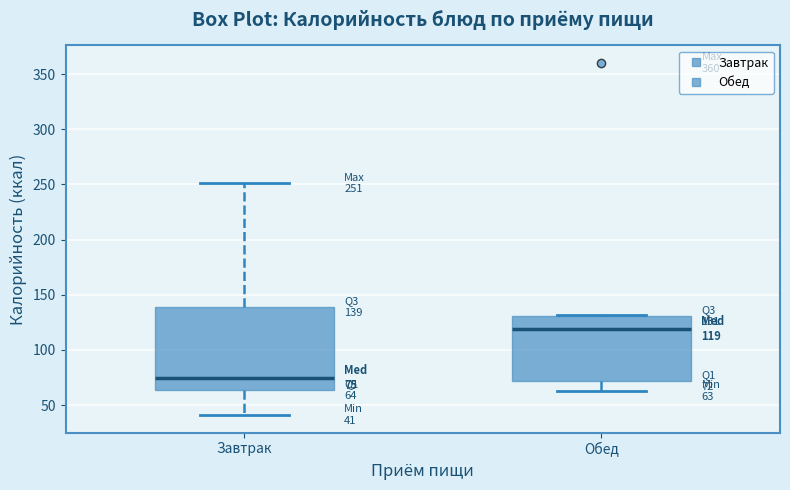

Which box's median line is the lowest?

Завтрак